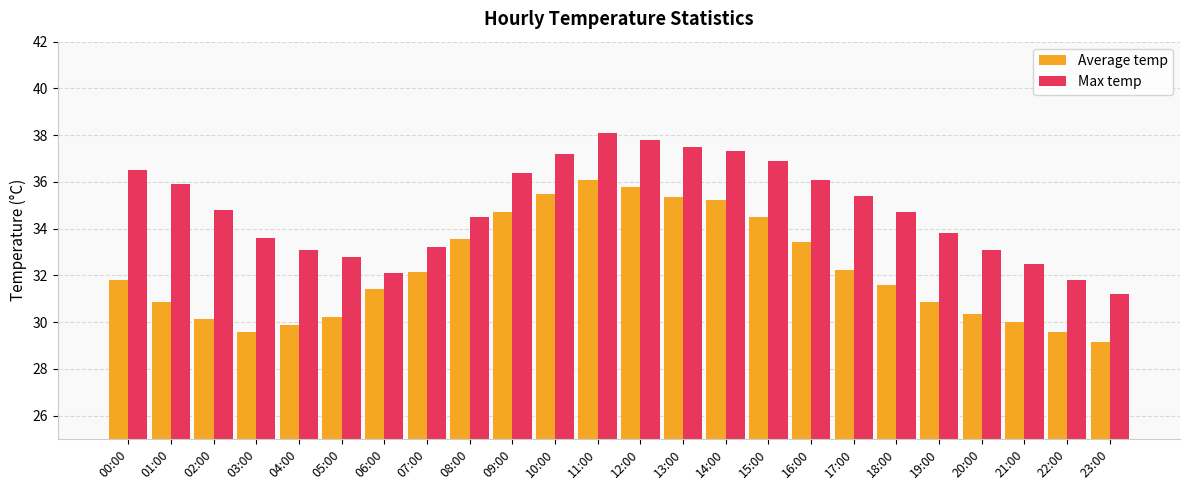

What is the sum of the Average temp values at 05:00 and 04:00?

60.1